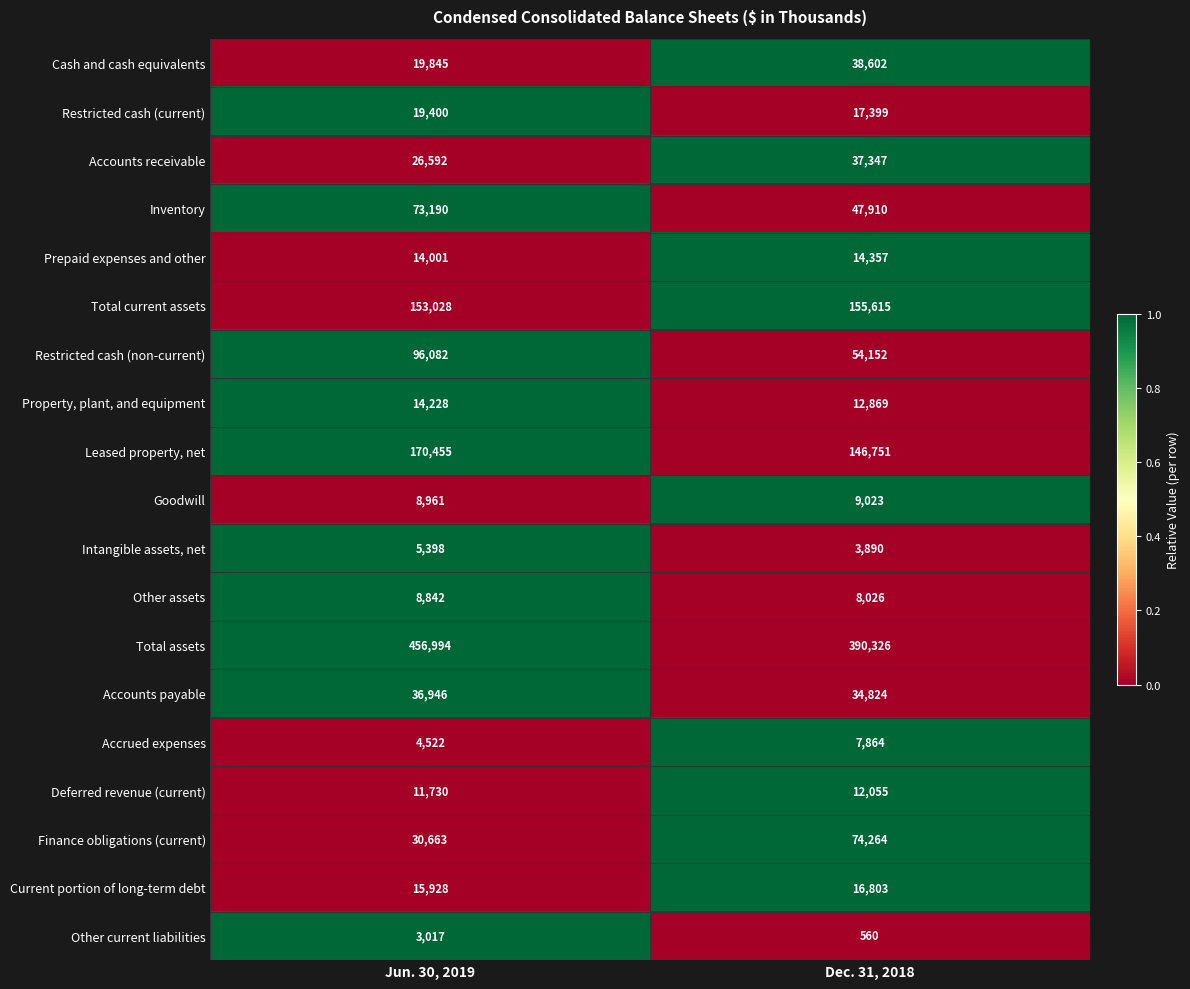

Which category has the lowest value across all series?

Dec. 31, 2018